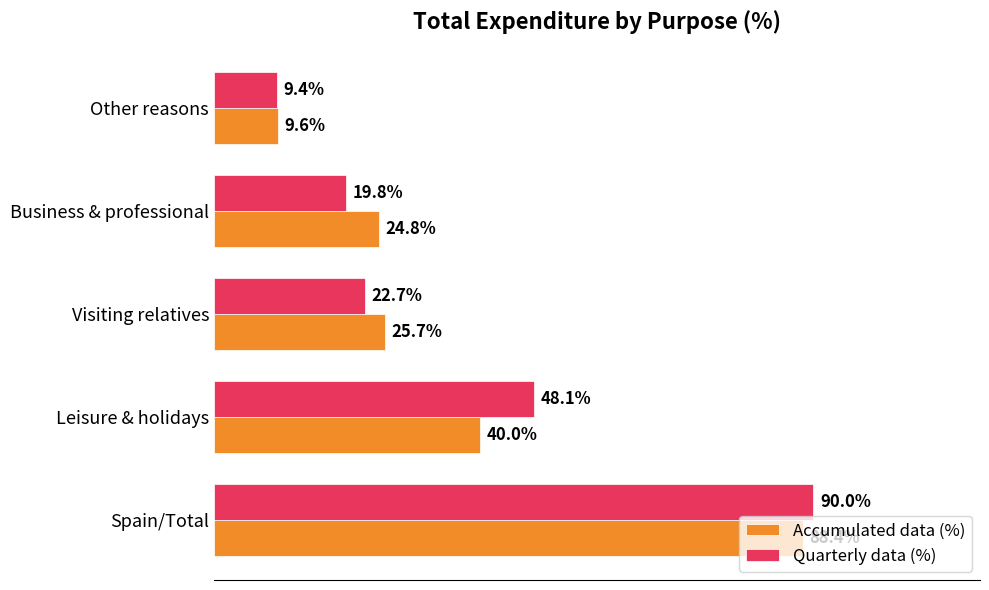

Which series has the largest total across all categories?

Quarterly data (%)